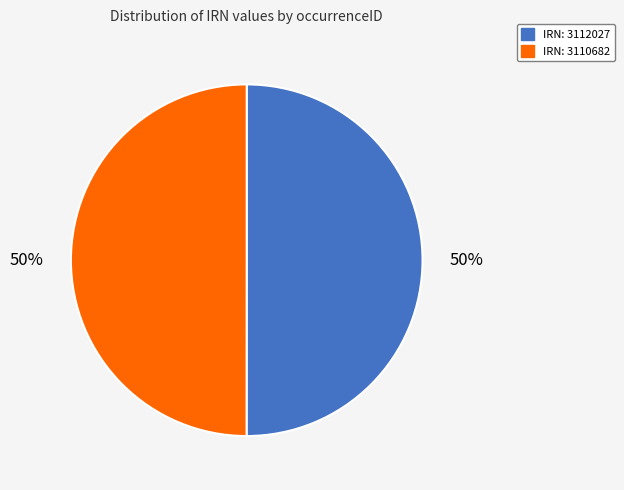

To the nearest percent, what is the average slice percentage?

50%